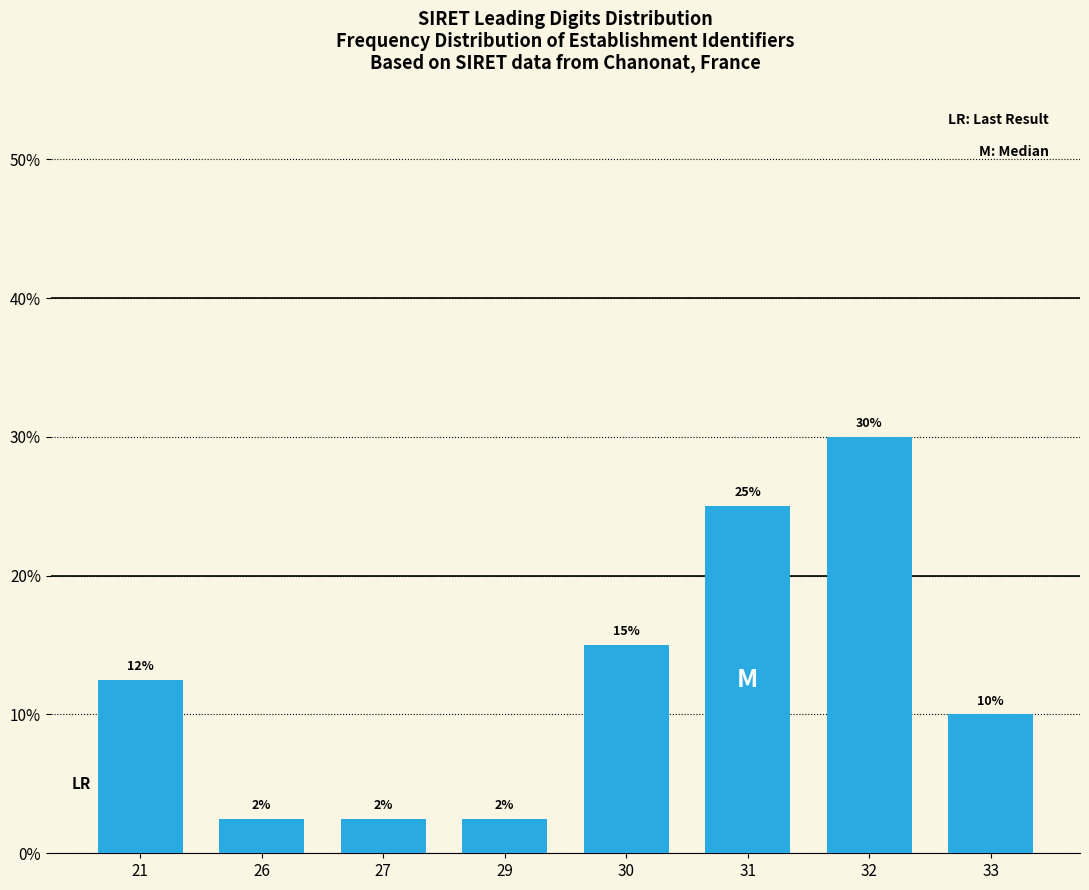

What value does the data have at 29?

2.5